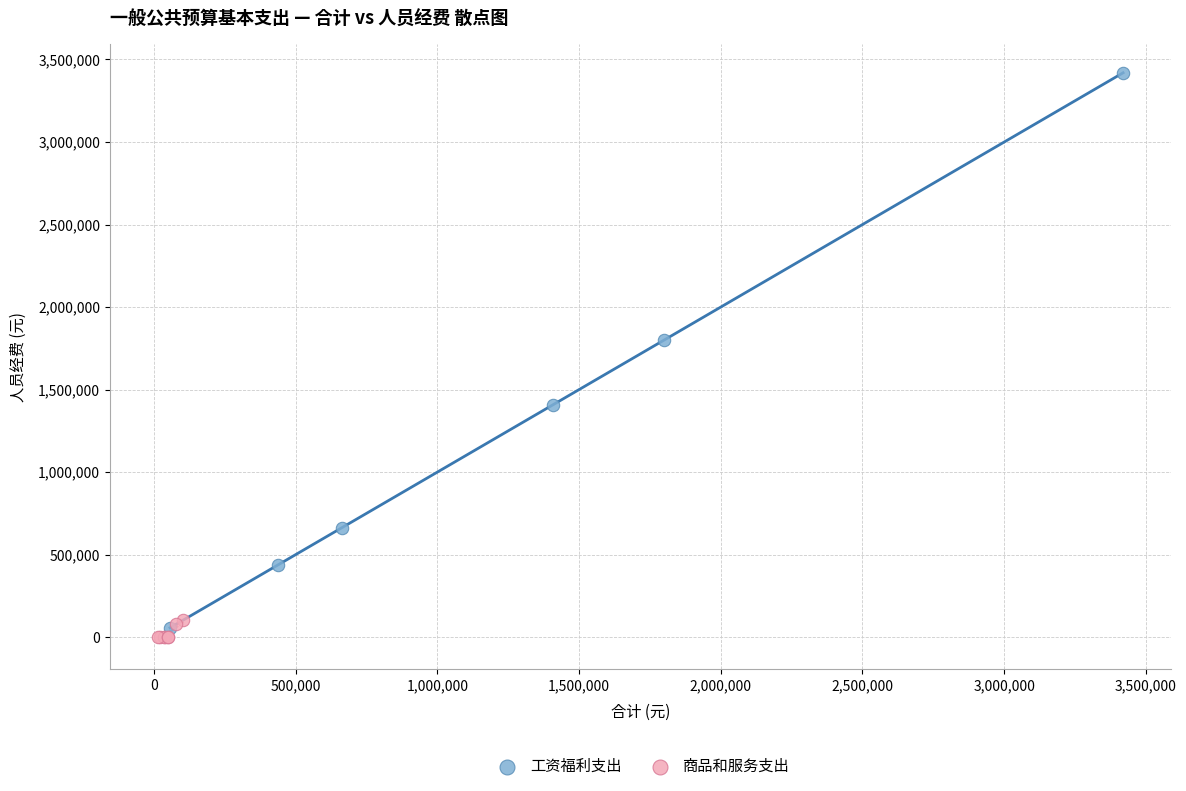

Which series has the largest Y range (max minus min)?

工资福利支出